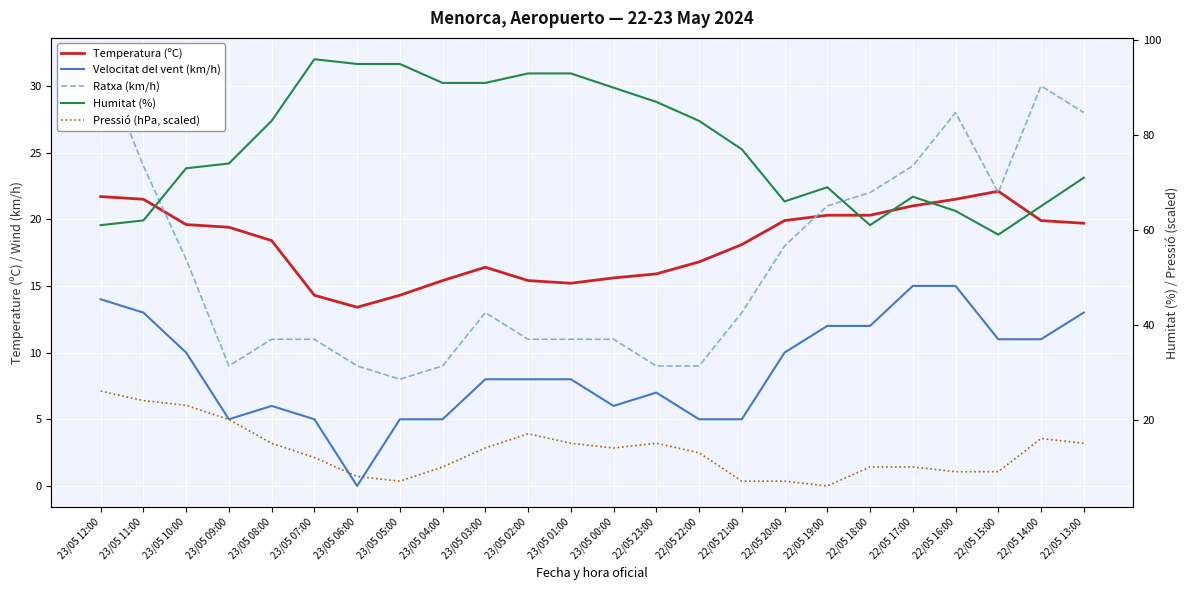

Between 22/05 18:00 and 22/05 20:00, which is larger?

22/05 18:00